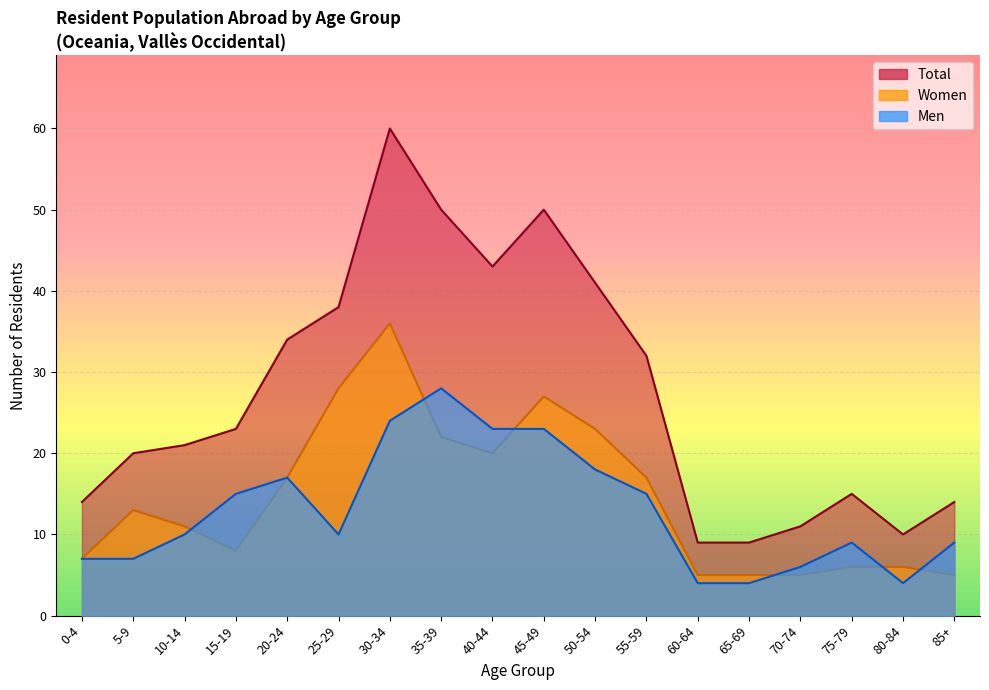

What is the approximate value of Total at 80-84, to the nearest 5?

10